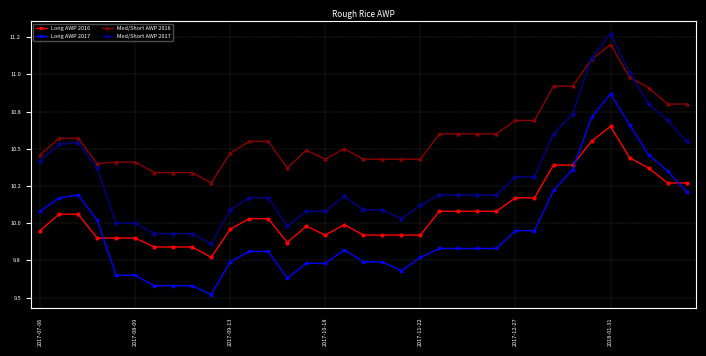

True or false: Med/Short AWP 2017 has more than 0 interior local peaks.

True